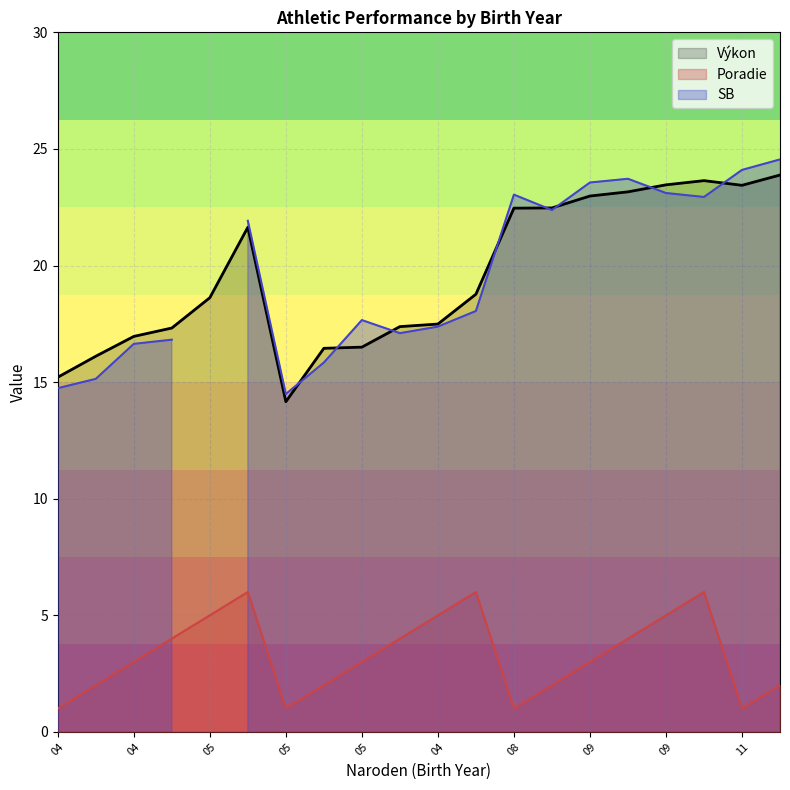

How many data points does each series have?

20